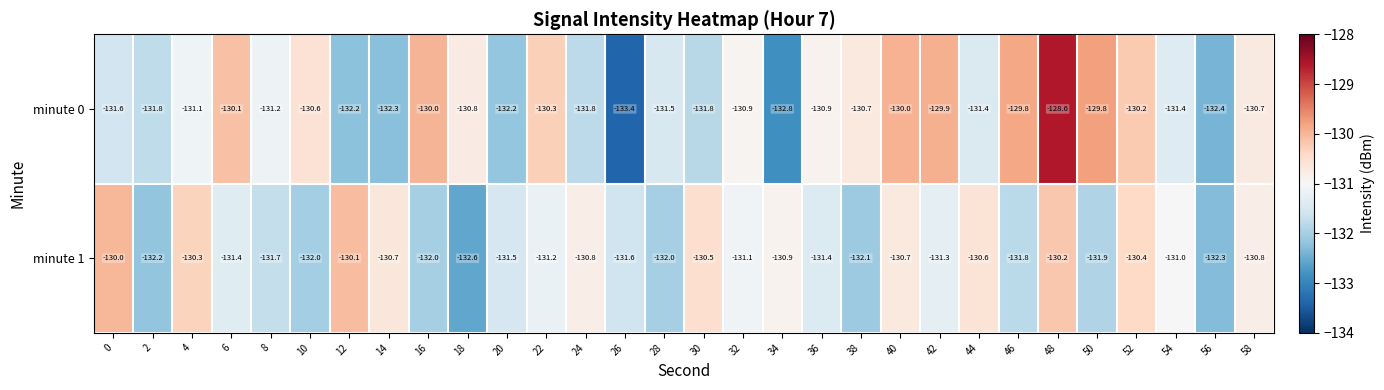

At how many categories does at least one series exceed -132?

29